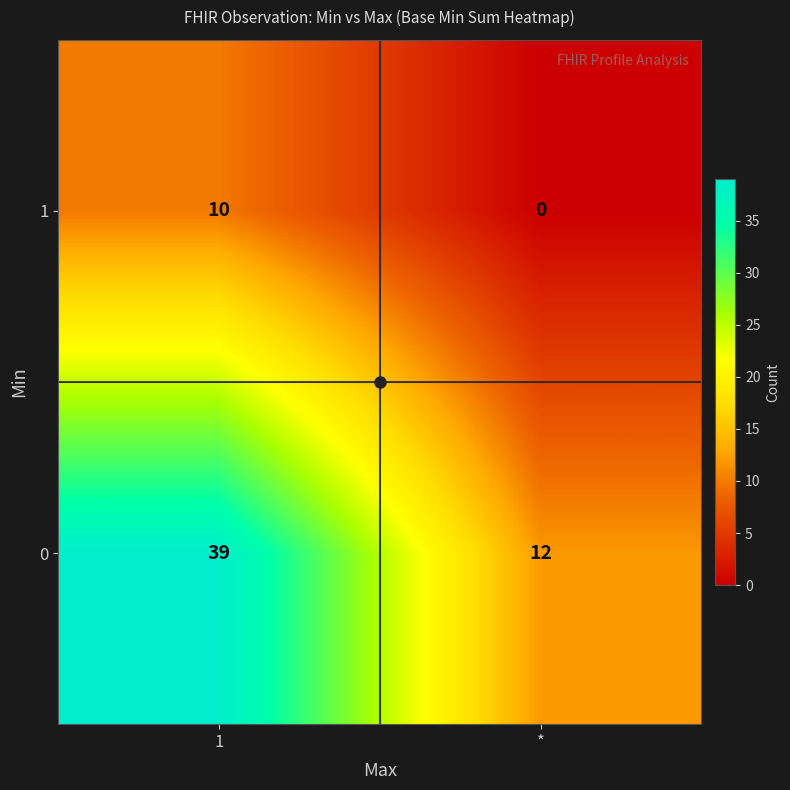

What is the difference between the maximum and minimum values in the 1 series?

10